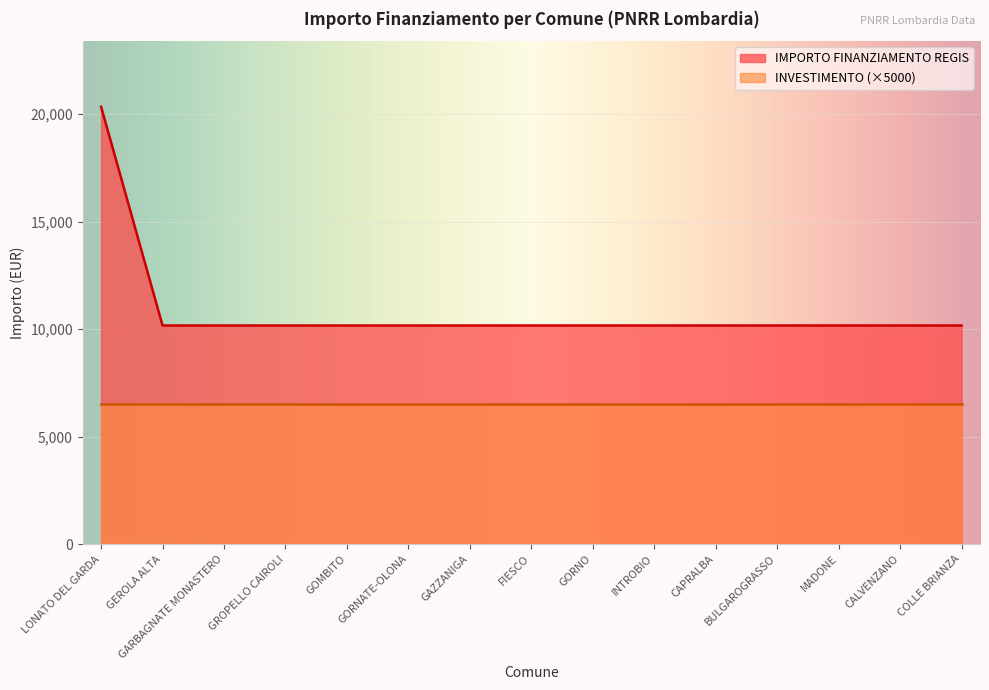

What is the sum of all values?

162752